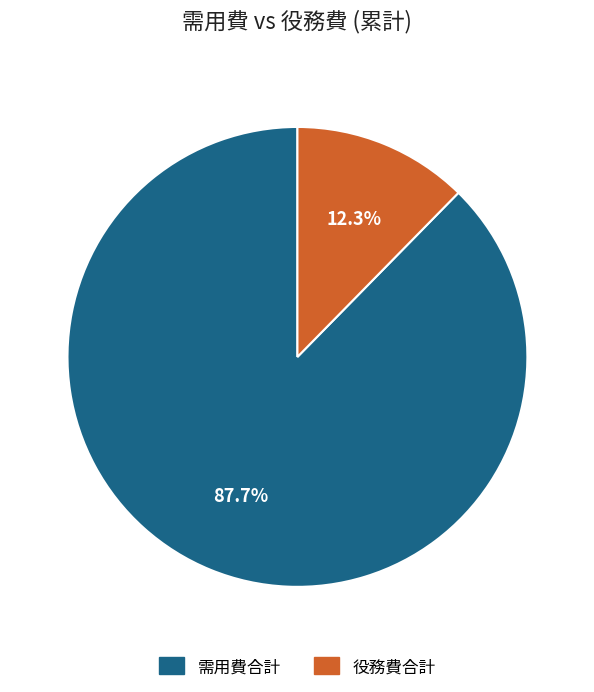

Does any single category account for the majority?

Yes